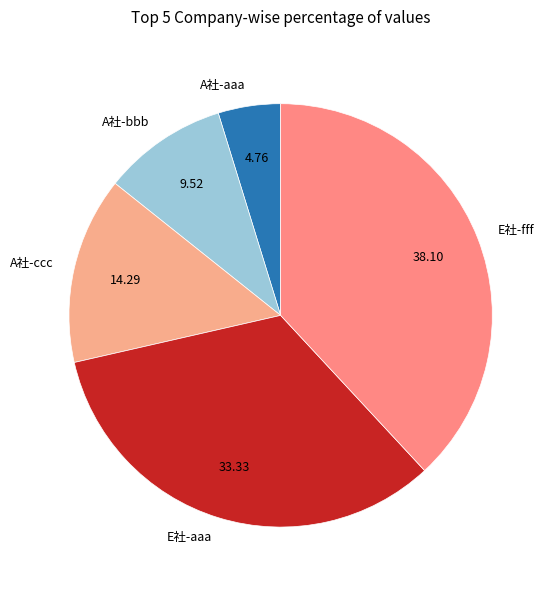

How many segments does this pie chart have?

5